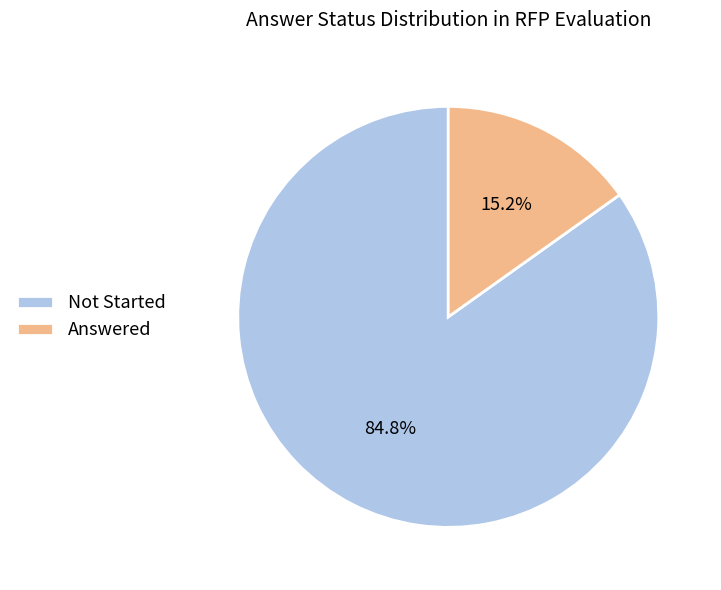

Which category has the biggest portion of the pie?

Not Started